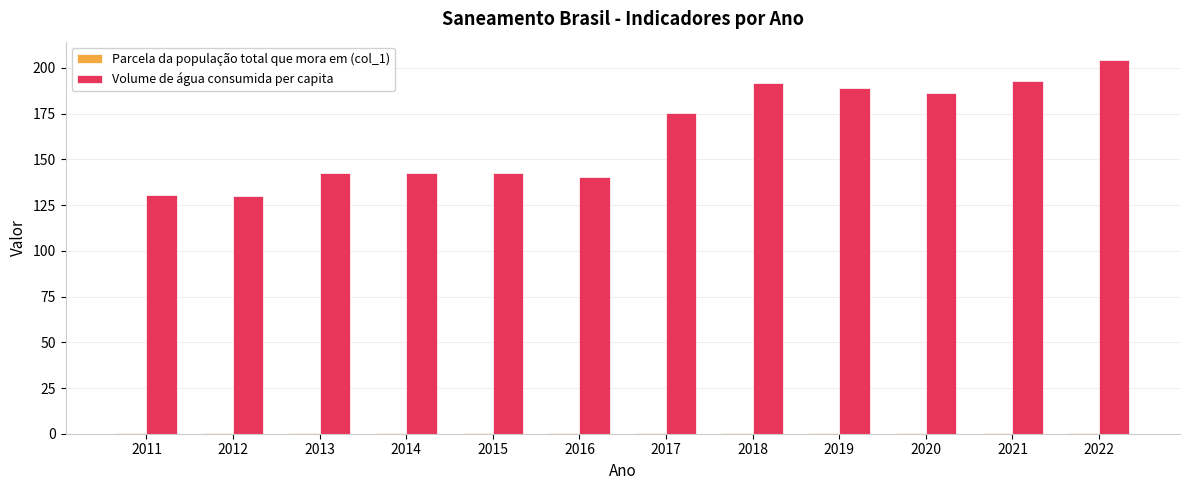

Is it true that Volume de água consumida per capita equals 130.6 at 2011?

True